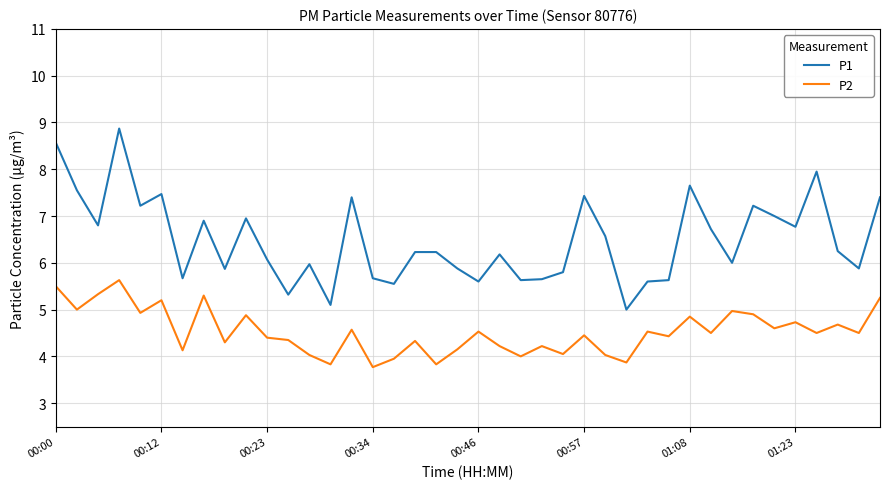

True or false: P2 and P1 intersect in this chart.

False